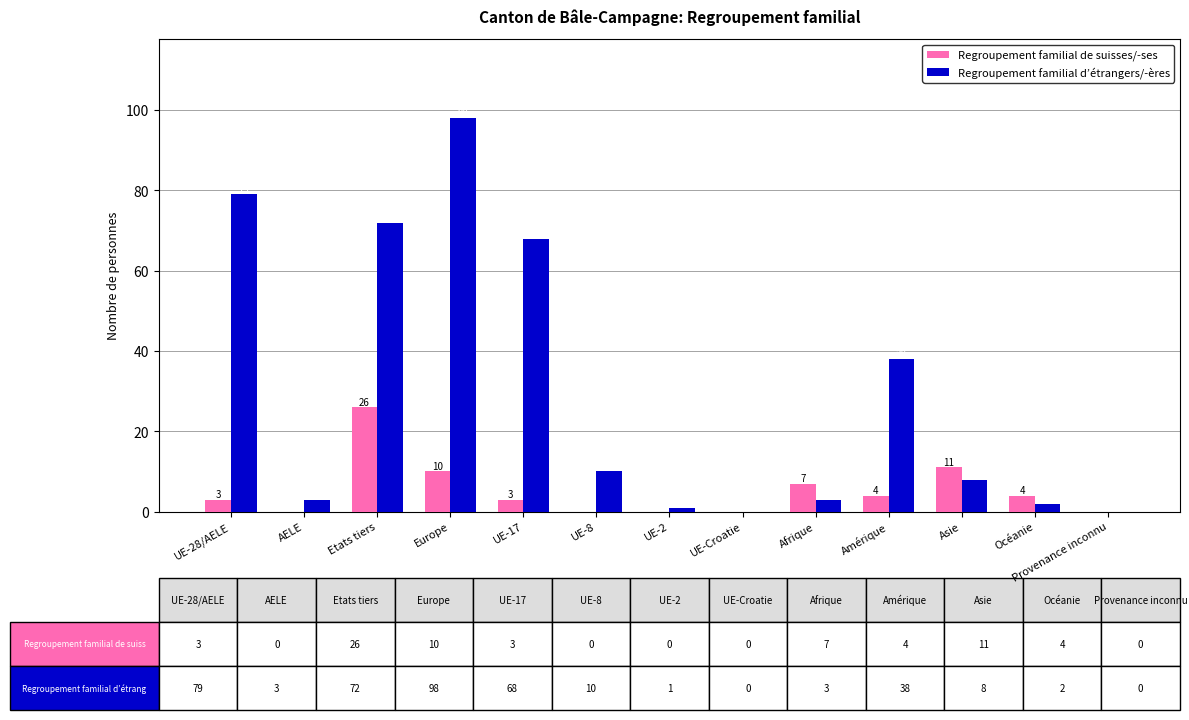

What is the sum of all Regroupement familial d’étrangers/-ères values?

382